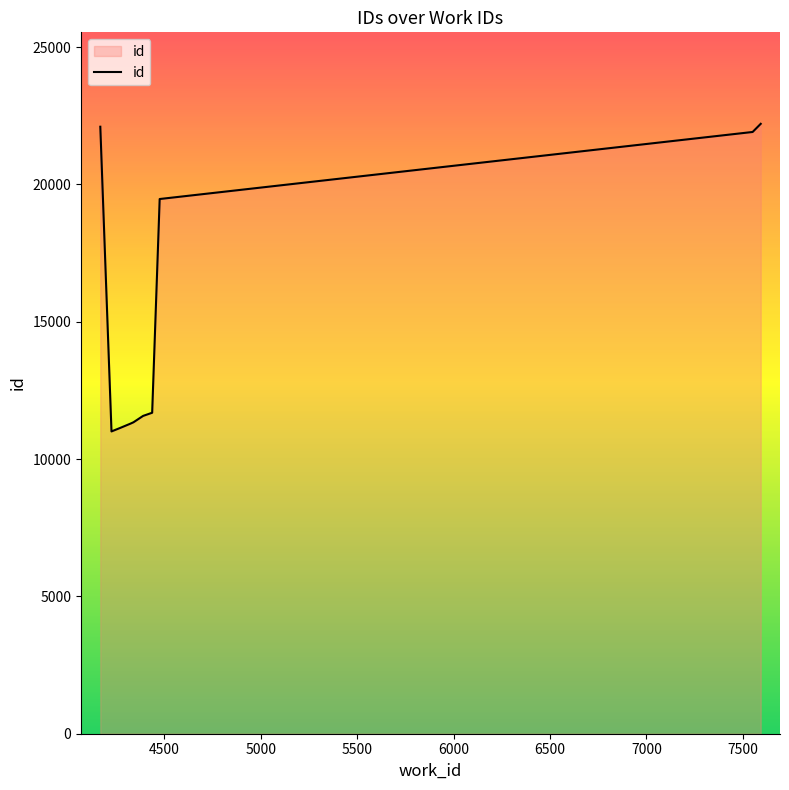

What is the greatest value displayed?

22207